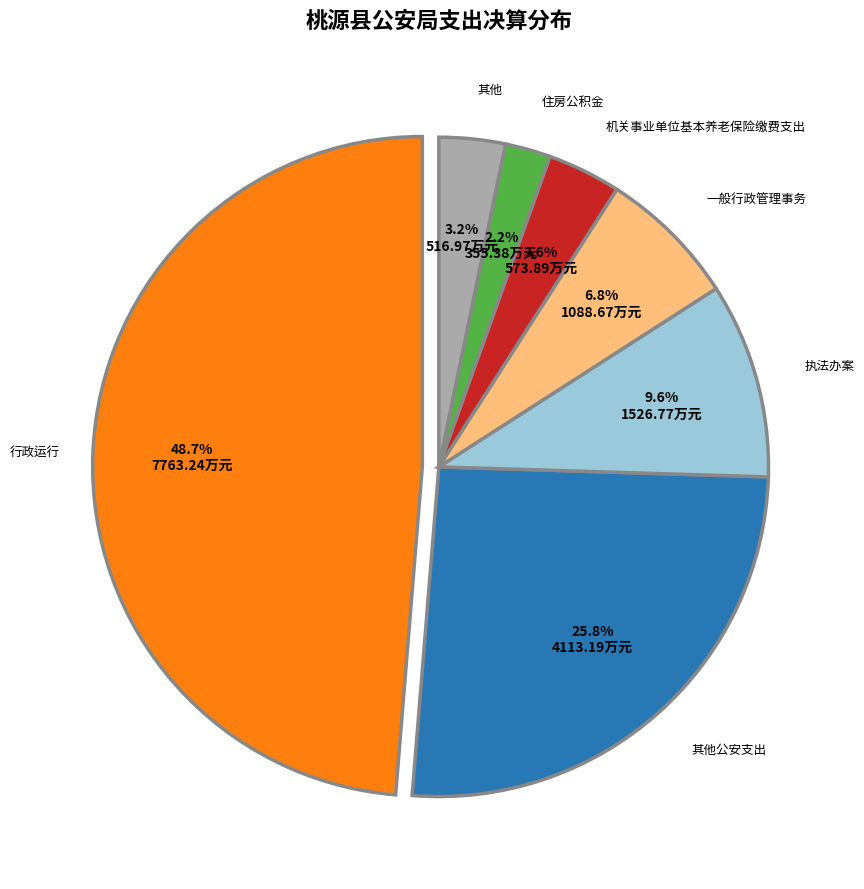

Is there a majority slice in this chart?

No